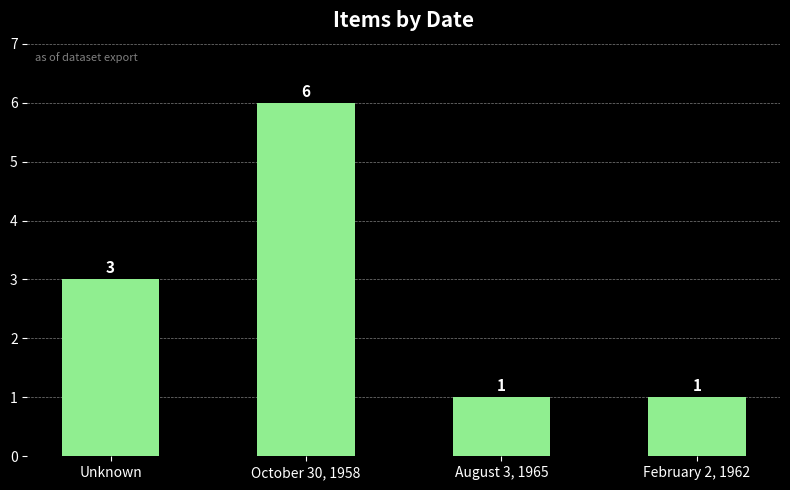

What is the sum of the values at February 2, 1962 and August 3, 1965?

2